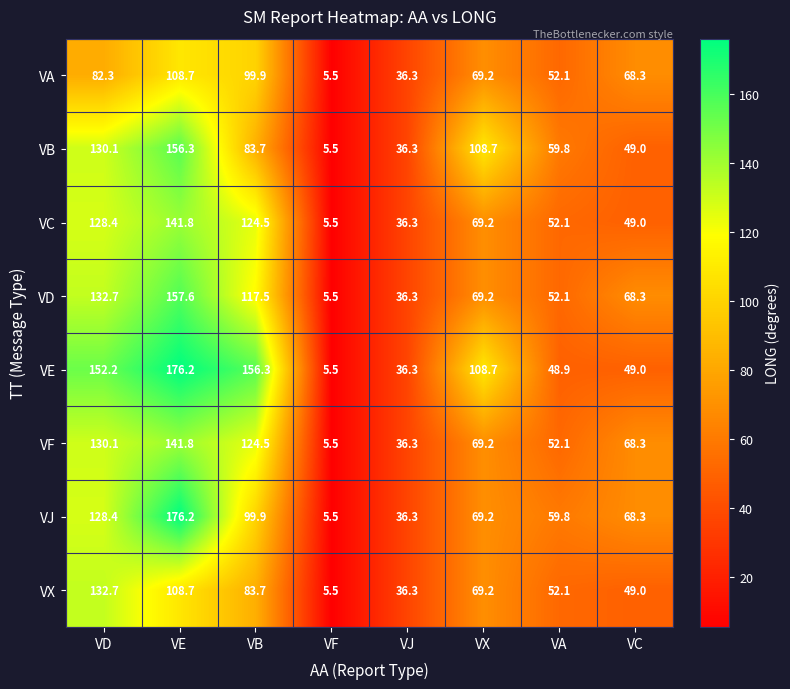

Which label corresponds to the largest value in the chart?

VE